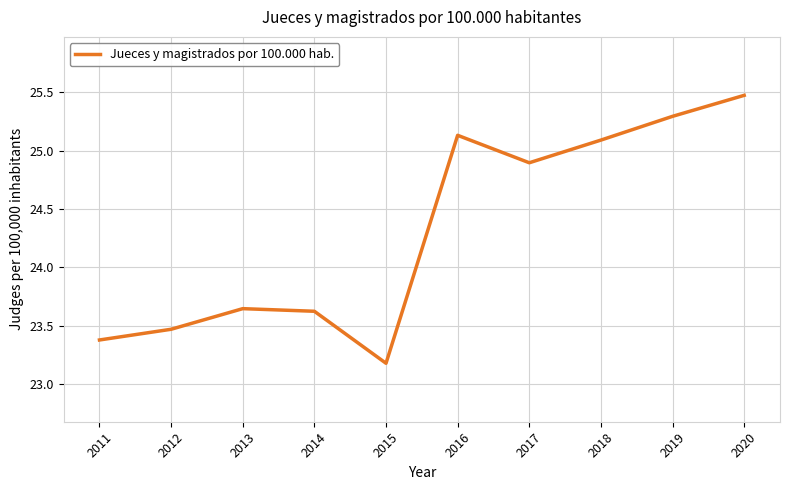

Between 2011 and 2012, which is larger?

2012